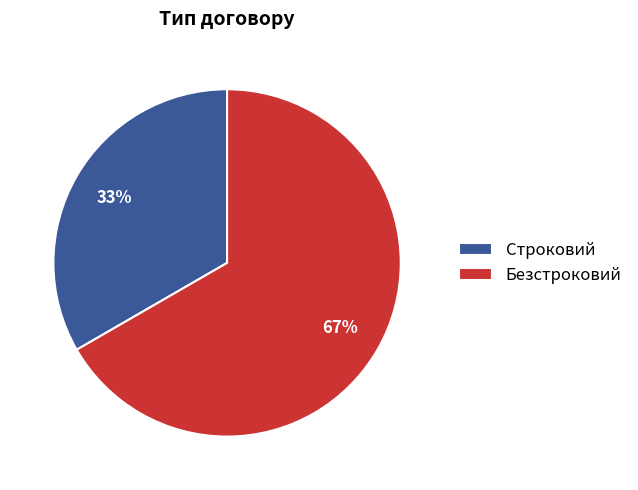

How many segments does this pie chart have?

2